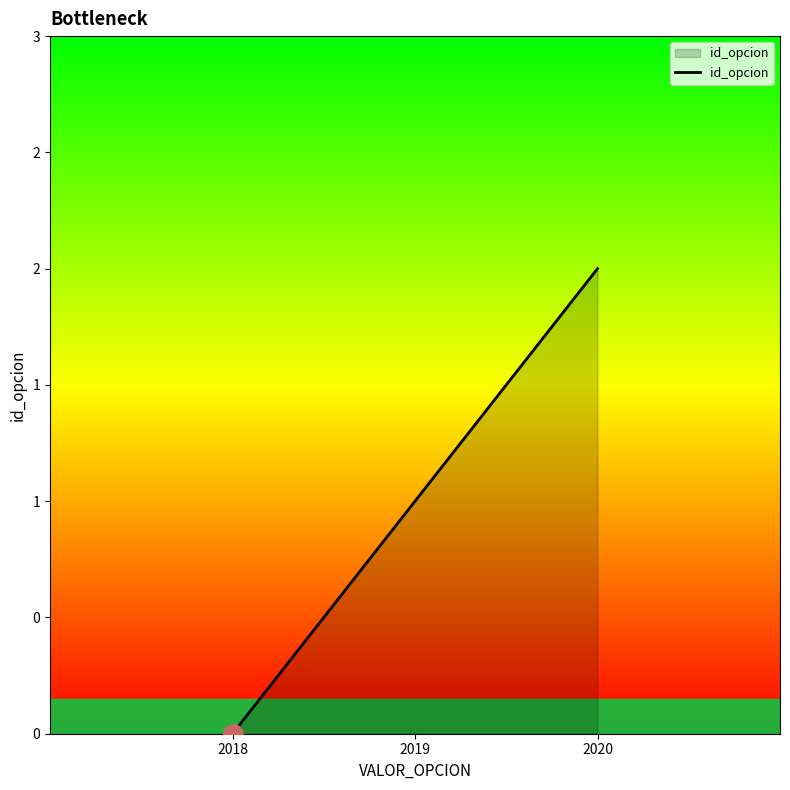

Does the chart display data point markers on the line(s)?

No